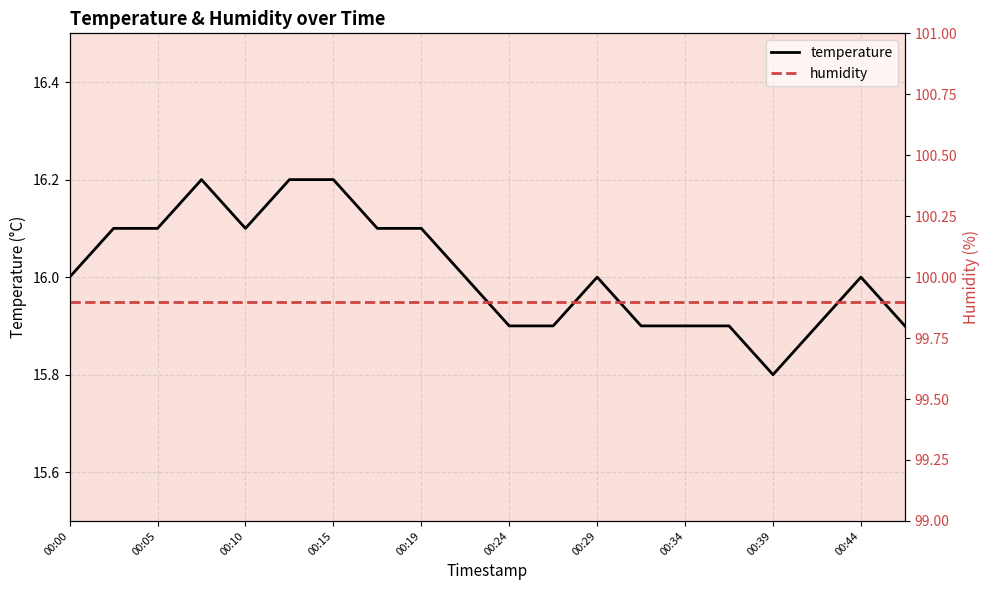

List the series in order of their peak value, lowest first.

temperature, humidity